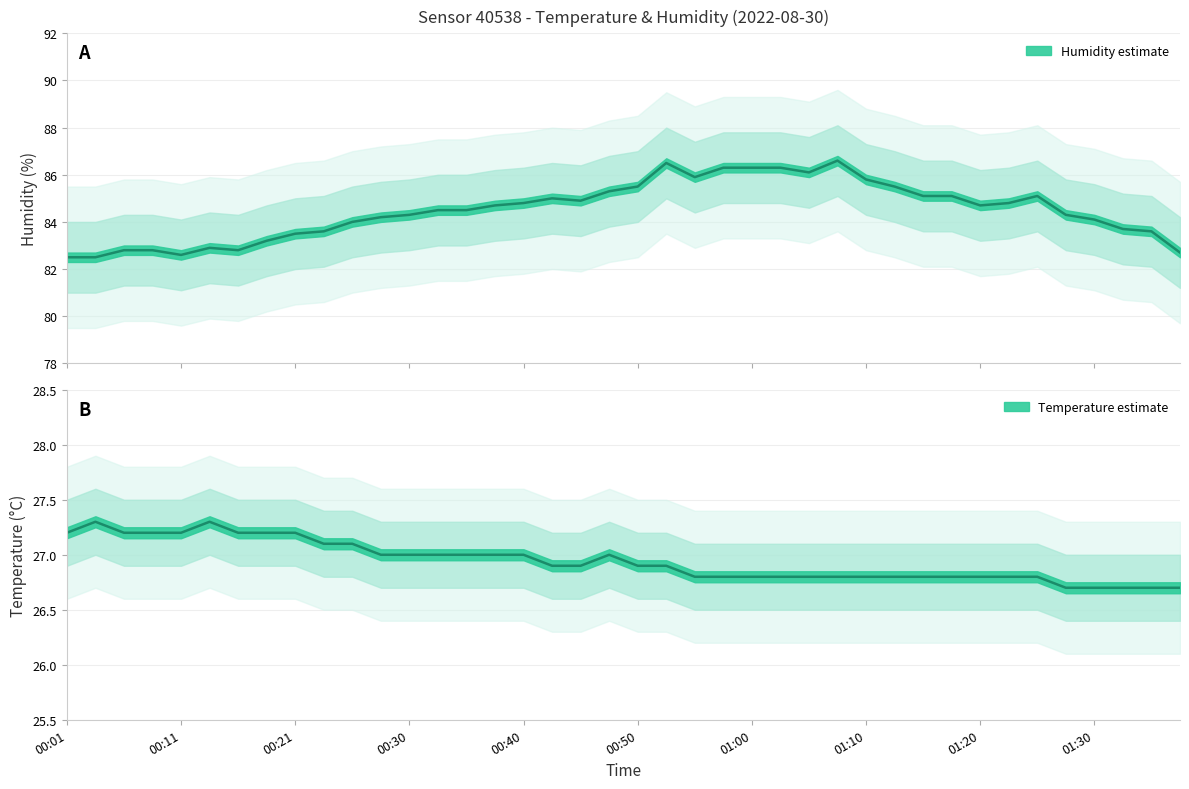

The humidity_upper series shows 121.8 at 06:30. True or false?

False